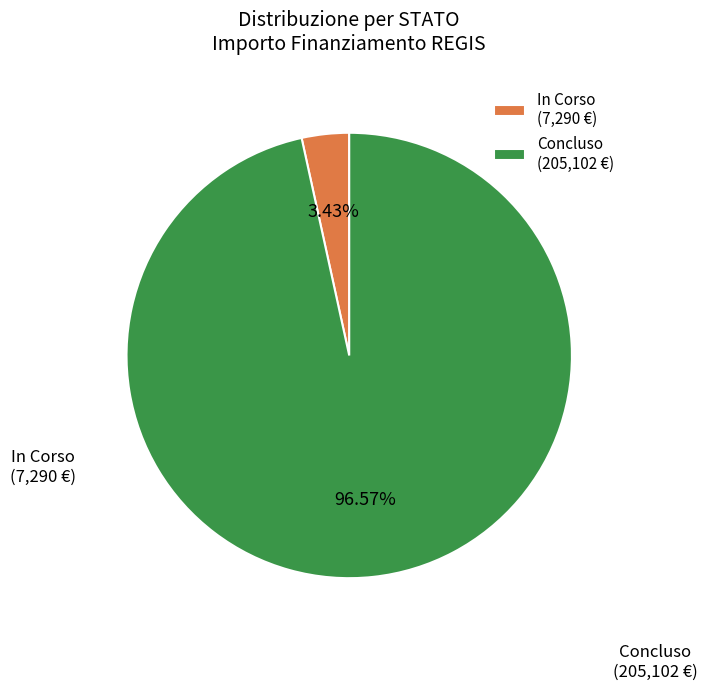

Is there any slice that represents more than half of the pie?

Yes